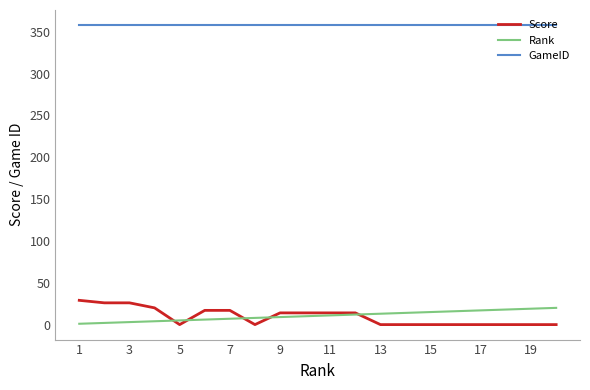

How many lines are shown in the chart?

3